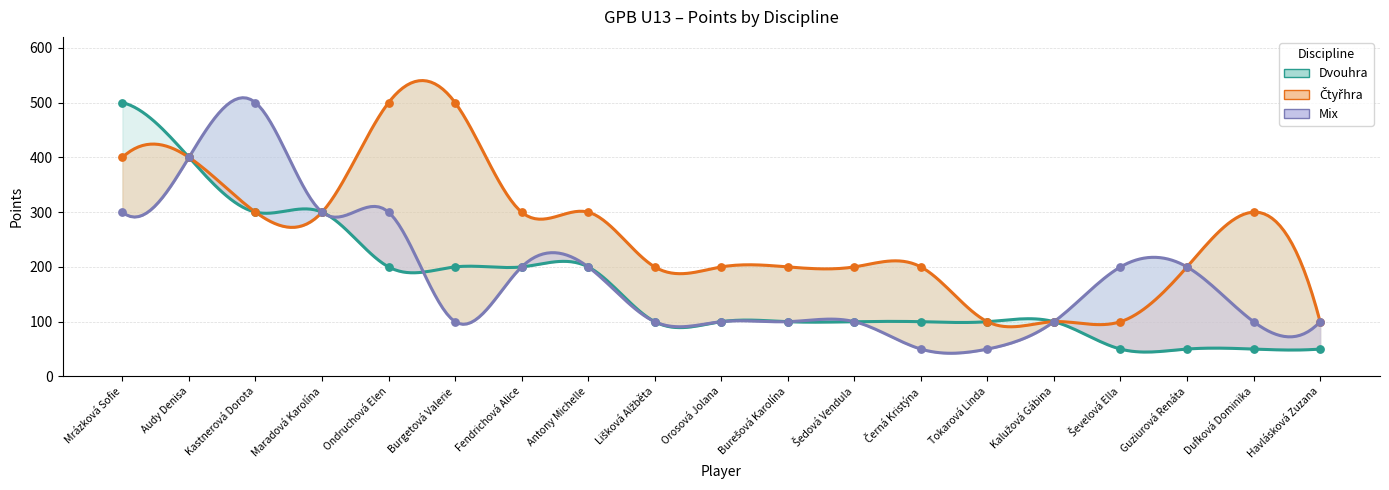

At which category is the sum across all series the highest?

Mrázková Sofie